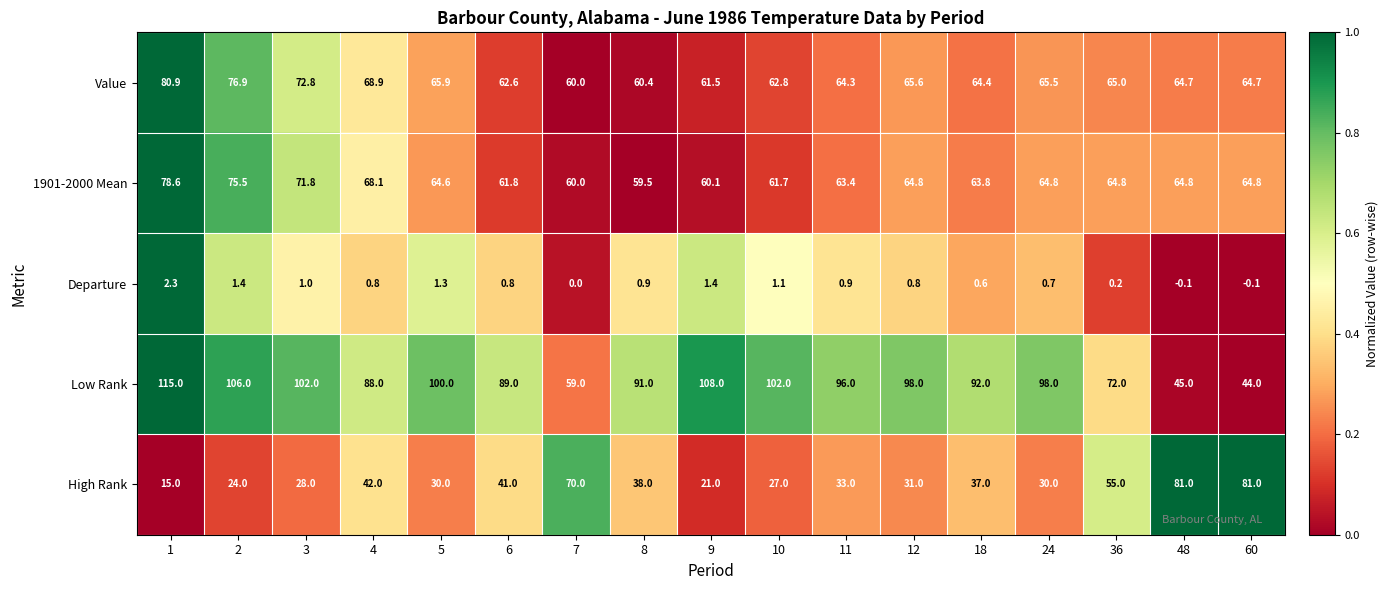

How many series are shown in this chart?

5